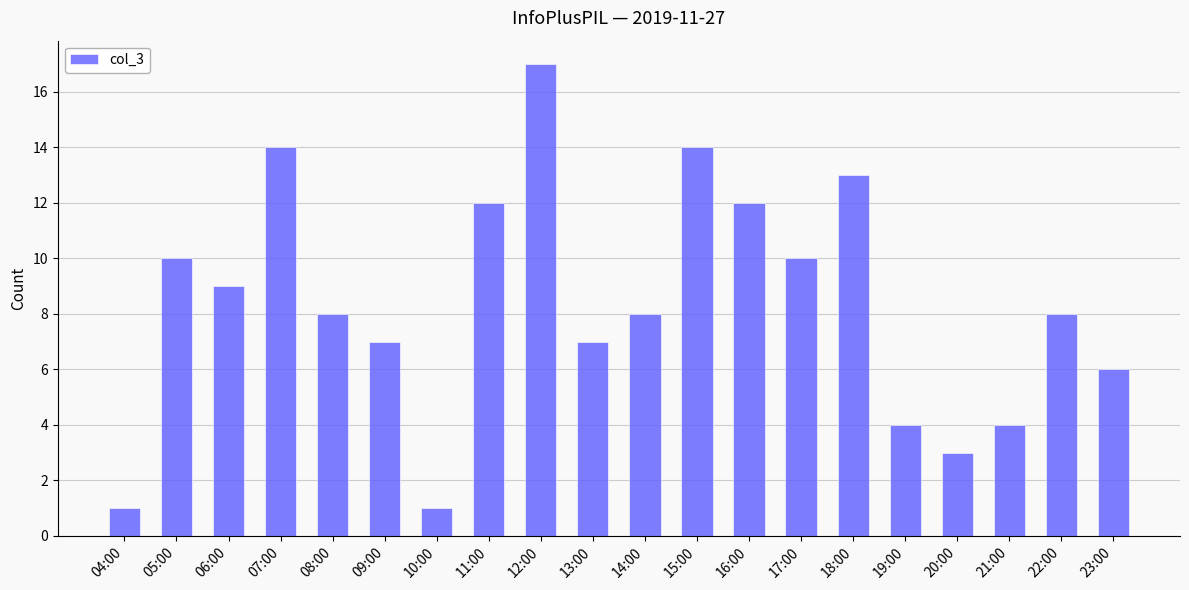

Where is the data nearest to the value 9?

06:00